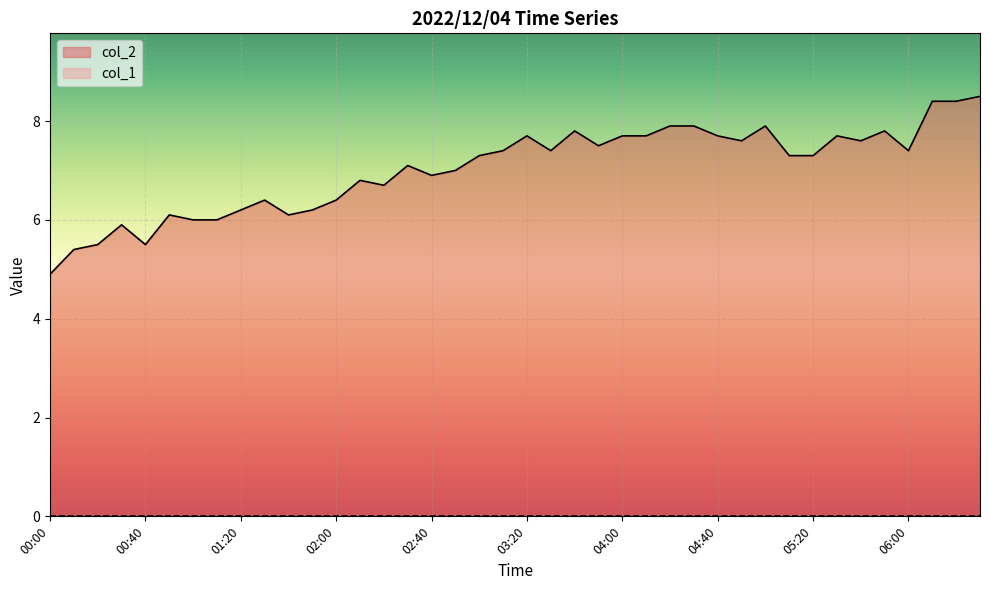

Where does the data first go above 7?

02:30